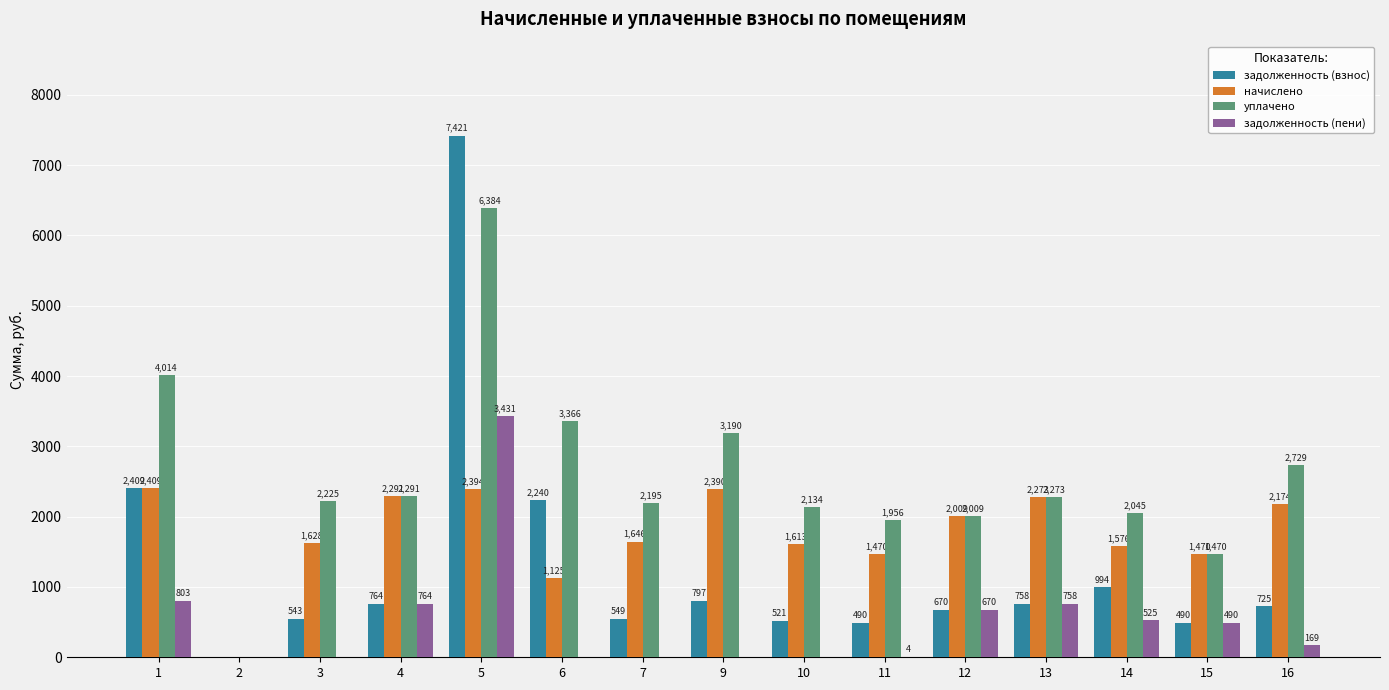

What is the greatest value displayed?

7420.6